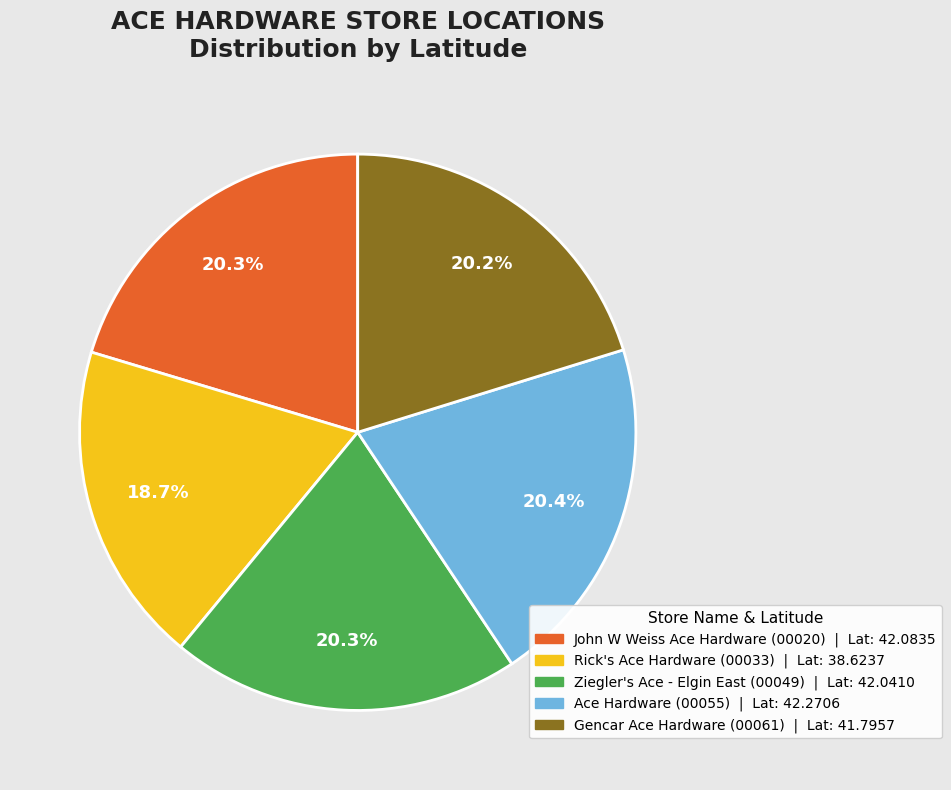

Which slice is the smallest?

Rick's Ace Hardware (00033)